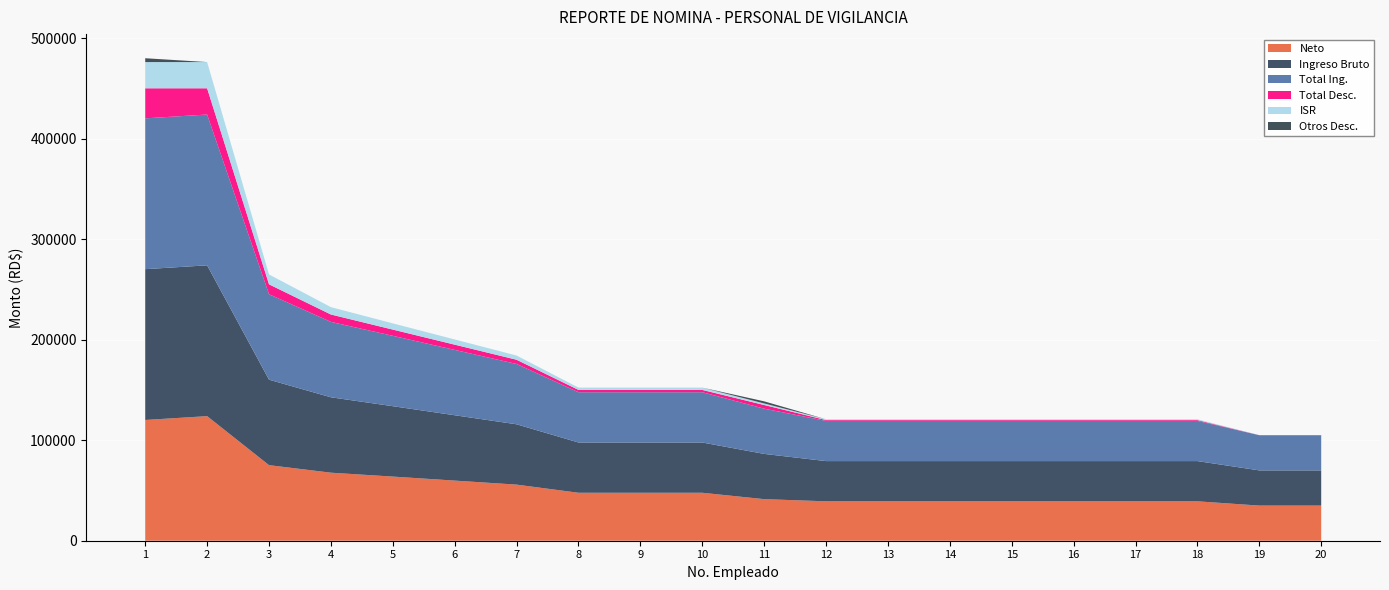

Reading right to left, what are all the values shown in this chart?

Neto: 20=34952.8	19=34952.8	18=39202.8	17=39202.8	16=39202.8	15=39202.8	14=39202.8	13=39202.8	12=39202.8	11=41352.8	10=47702.8	9=47702.8	8=47702.8	7=55804.1	6=59804.1	5=63804.1	4=67667.1	3=75167.1	2=123917.1	1=120103.8
Ingreso Bruto: 20=35000.0	19=35000.0	18=40000.0	17=40000.0	16=40000.0	15=40000.0	14=40000.0	13=40000.0	12=40000.0	11=45000.0	10=50000.0	9=50000.0	8=50000.0	7=60000.0	6=65000.0	5=70000.0	4=75000.0	3=85000.0	2=150000.0	1=150000.0
Total Ing.: 20=35000.0	19=35000.0	18=40000.0	17=40000.0	16=40000.0	15=40000.0	14=40000.0	13=40000.0	12=40000.0	11=45000.0	10=50000.0	9=50000.0	8=50000.0	7=60000.0	6=65000.0	5=70000.0	4=75000.0	3=85000.0	2=150000.0	1=150000.0
Total Desc.: 20=47.2	19=47.2	18=797.2	17=797.2	16=797.2	15=797.2	14=797.2	13=797.2	12=797.2	11=3647.2	10=2297.2	9=2297.2	8=2297.2	7=4195.9	6=5195.9	5=6195.9	4=7332.9	3=9832.9	2=26082.9	1=29896.2
ISR: 20=47.2	19=47.2	18=797.2	17=797.2	16=797.2	15=797.2	14=797.2	13=797.2	12=797.2	11=1547.2	10=2297.2	9=2297.2	8=2297.2	7=4195.9	6=5195.9	5=6195.9	4=7332.9	3=9832.9	2=26082.9	1=26082.9
Otros Desc.: 20=0.0	19=0.0	18=0.0	17=0.0	16=0.0	15=0.0	14=0.0	13=0.0	12=0.0	11=2100.0	10=0.0	9=0.0	8=0.0	7=0.0	6=0.0	5=0.0	4=0.0	3=0.0	2=0.0	1=3813.3